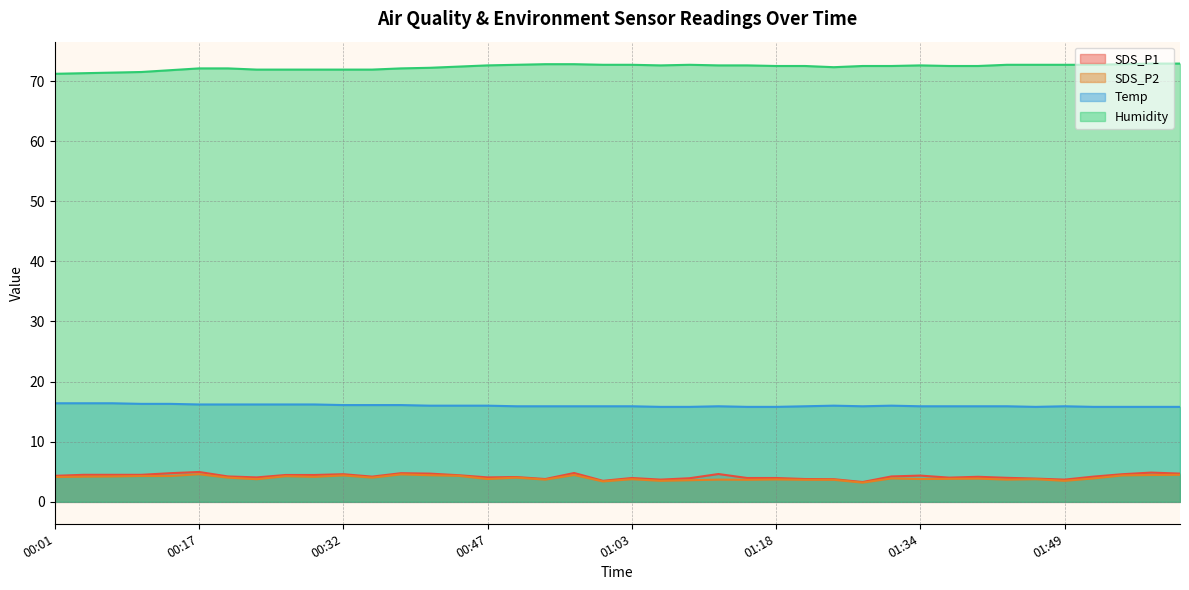

What is the maximum value shown in the chart?

72.9